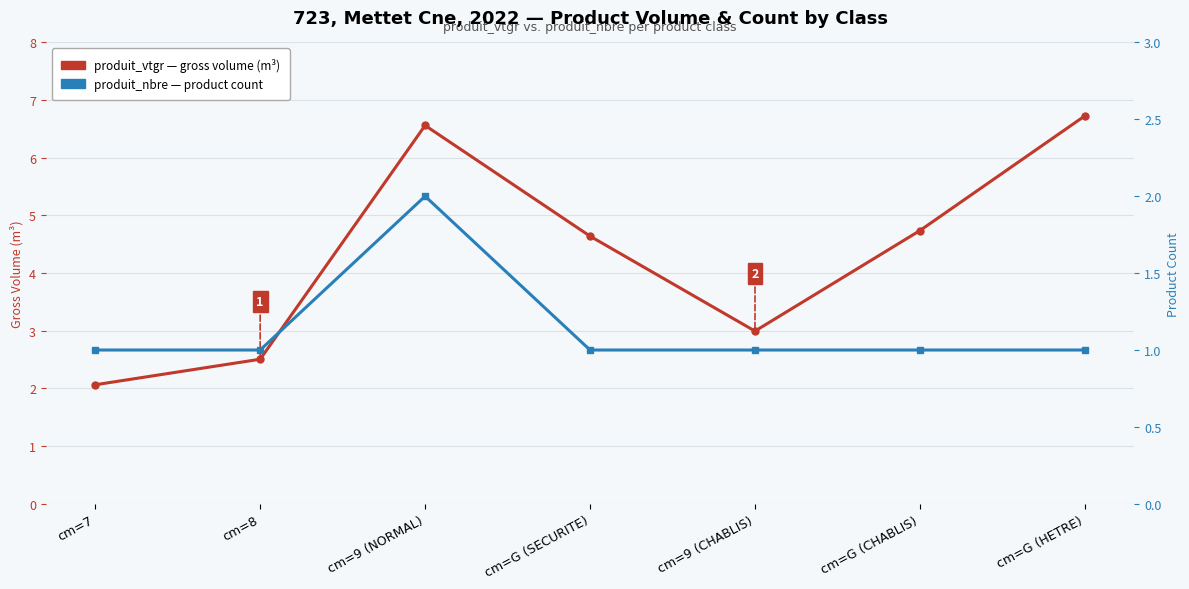

How many interior local peaks does the produit_nbre (count) series have?

1